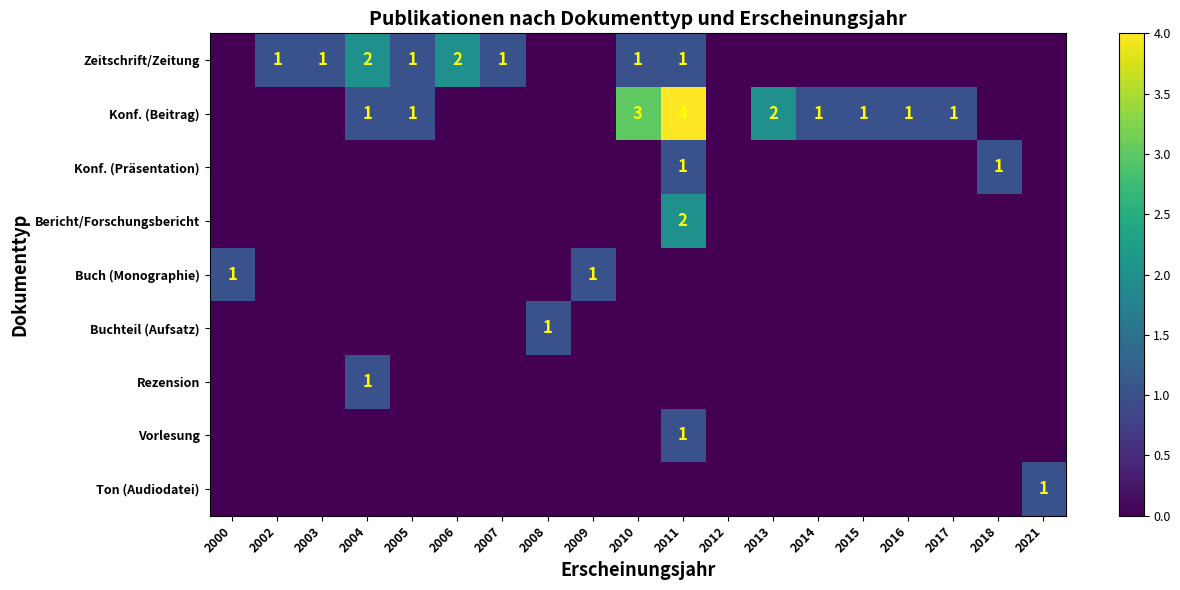

The value of Zeitschrift/Zeitung at 2004 is 1. True or false?

False